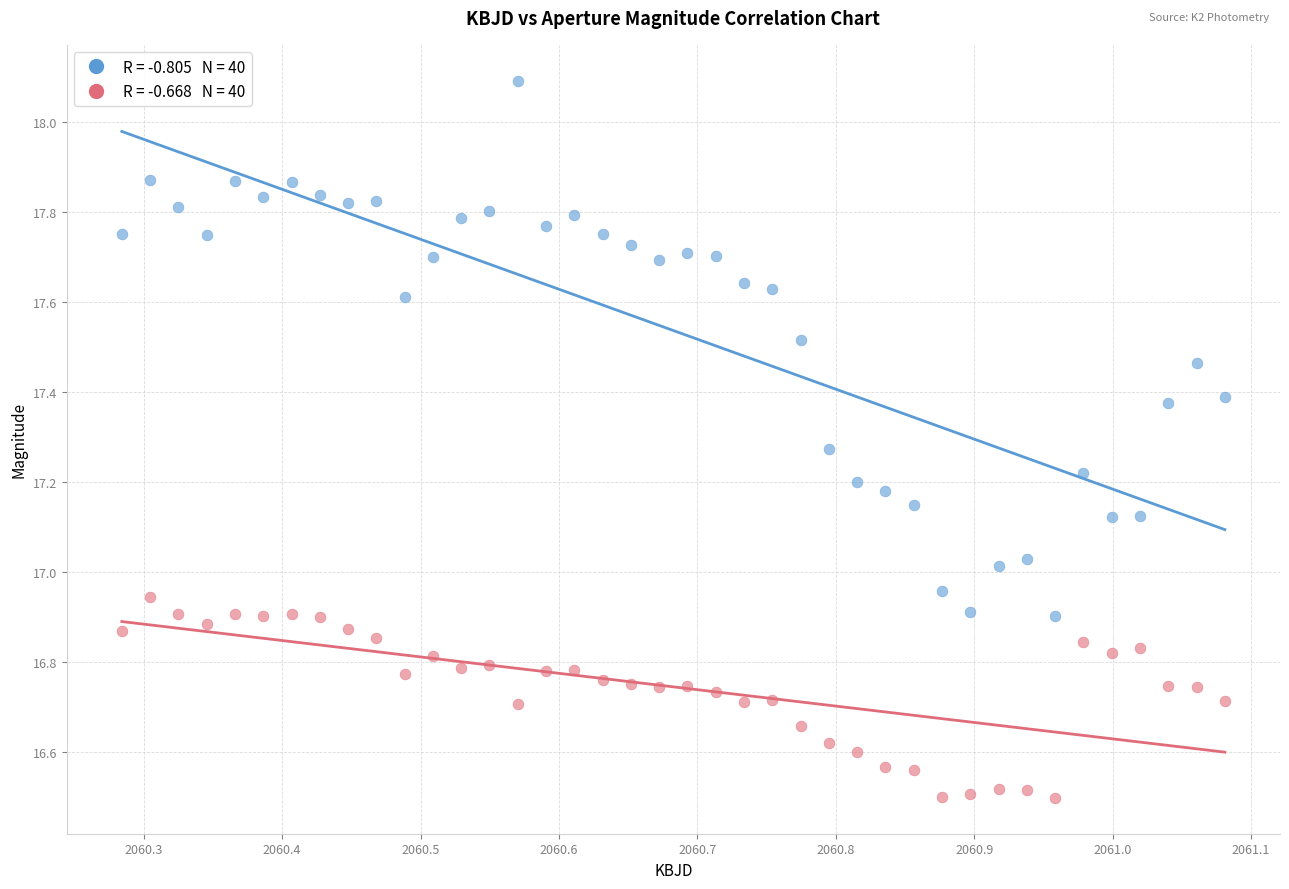

Across all data points, what is the range of Y values (max minus min)?

1.6